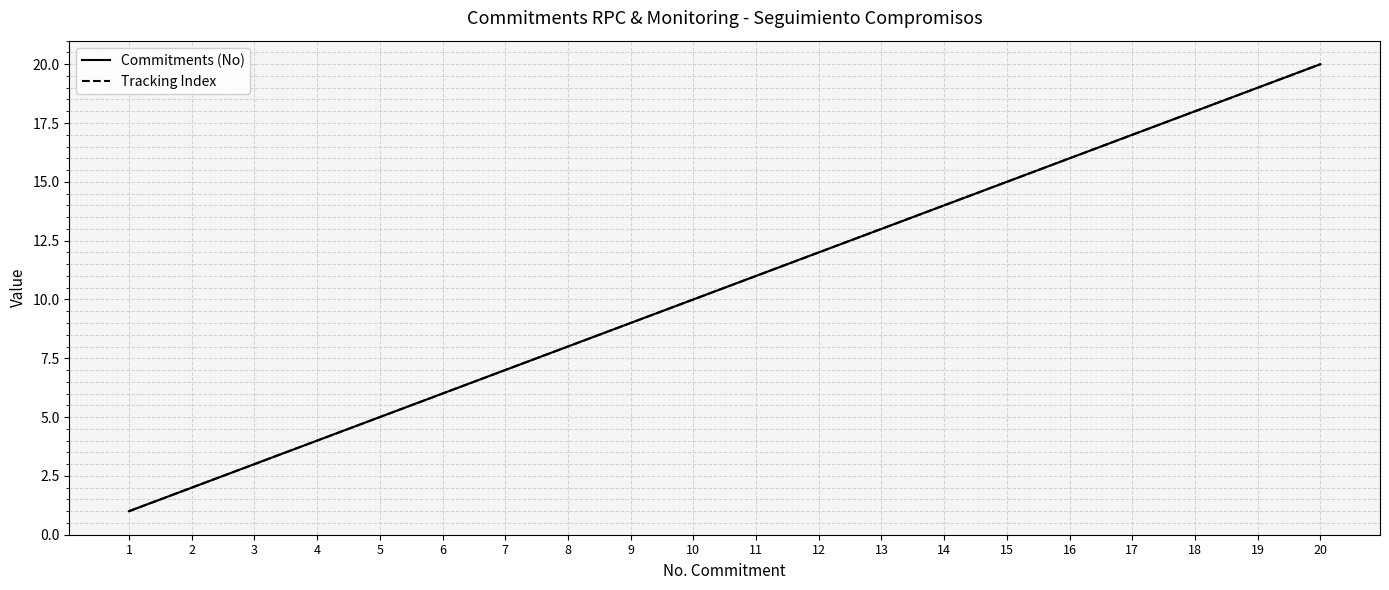

Does the chart display data point markers on the line(s)?

No